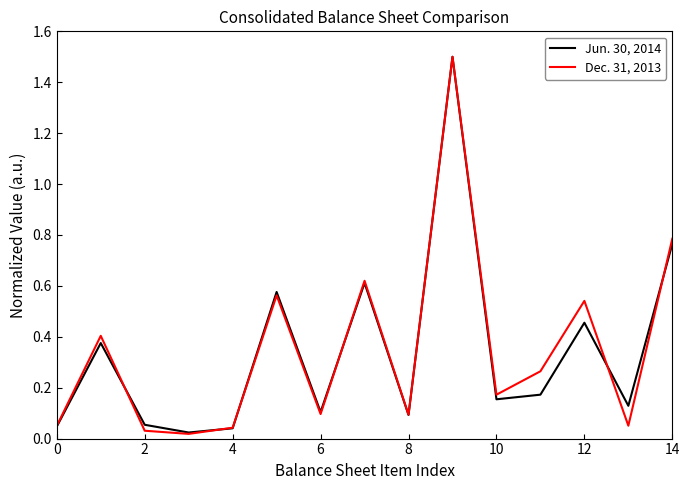

What is the maximum value for Dec. 31, 2013?

1.5